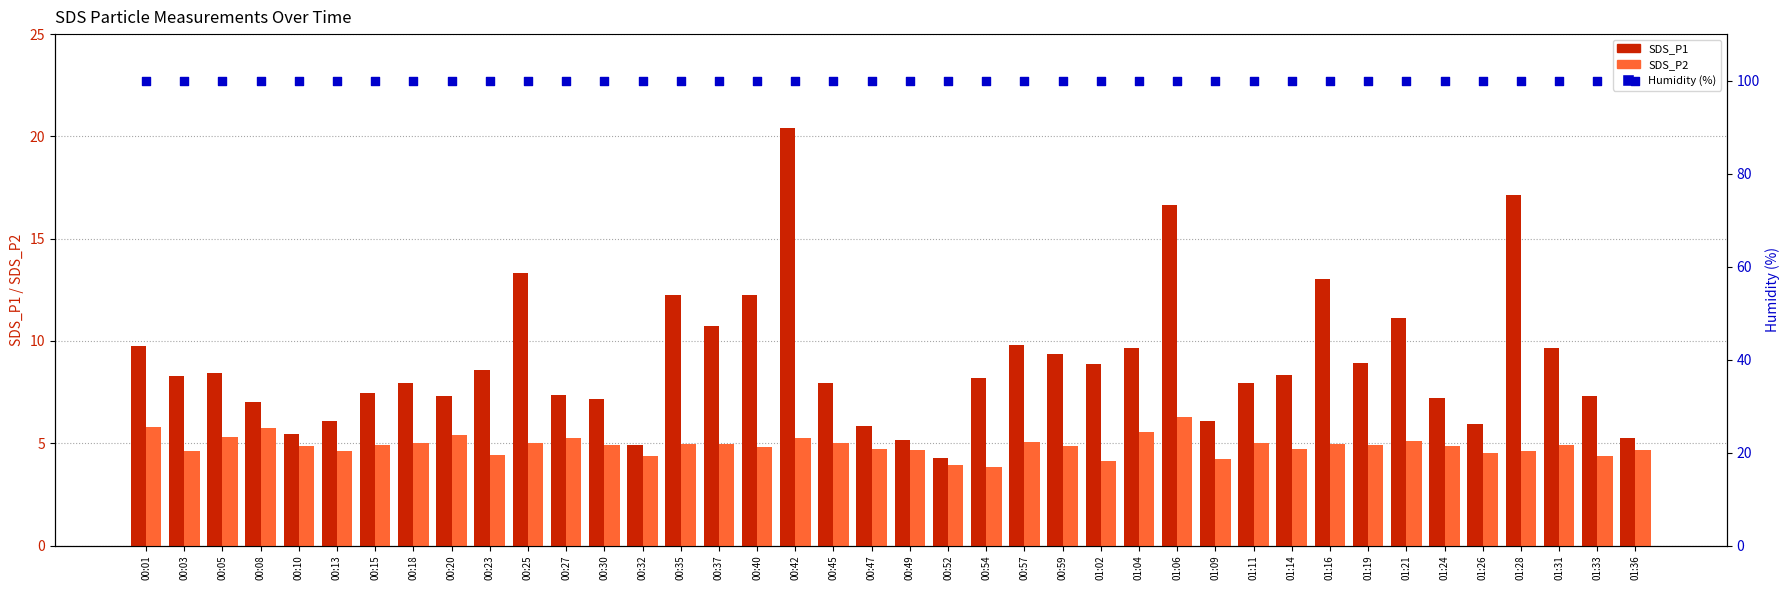

Which series contains the highest Y value?

Humidity (%)